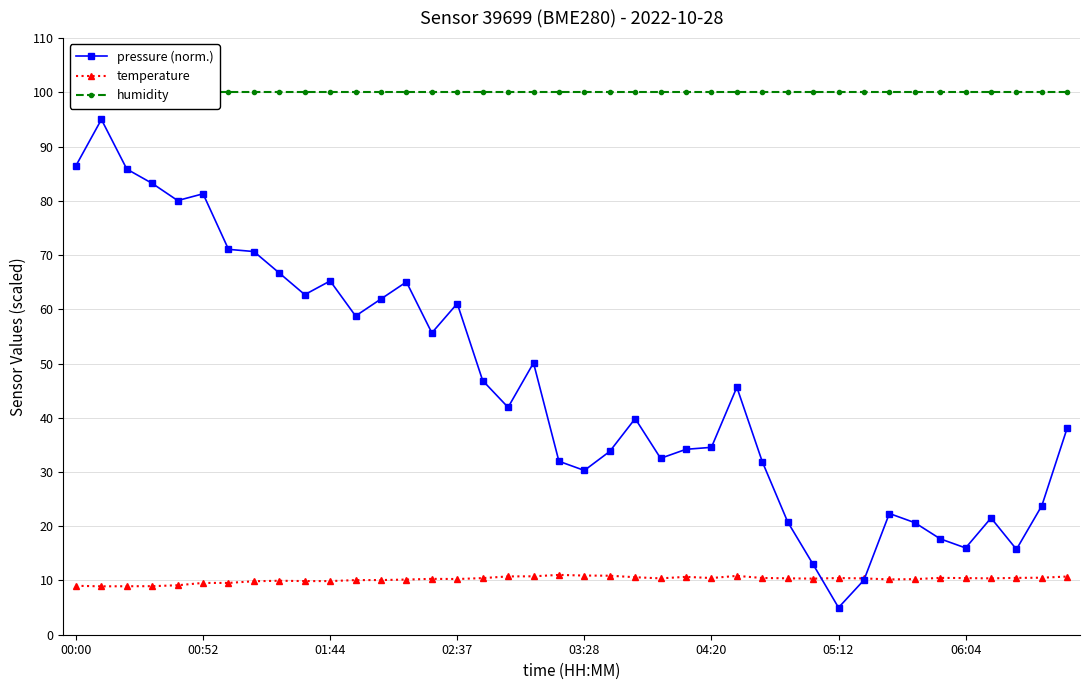

What is the lowest value of the temperature series?

8.9